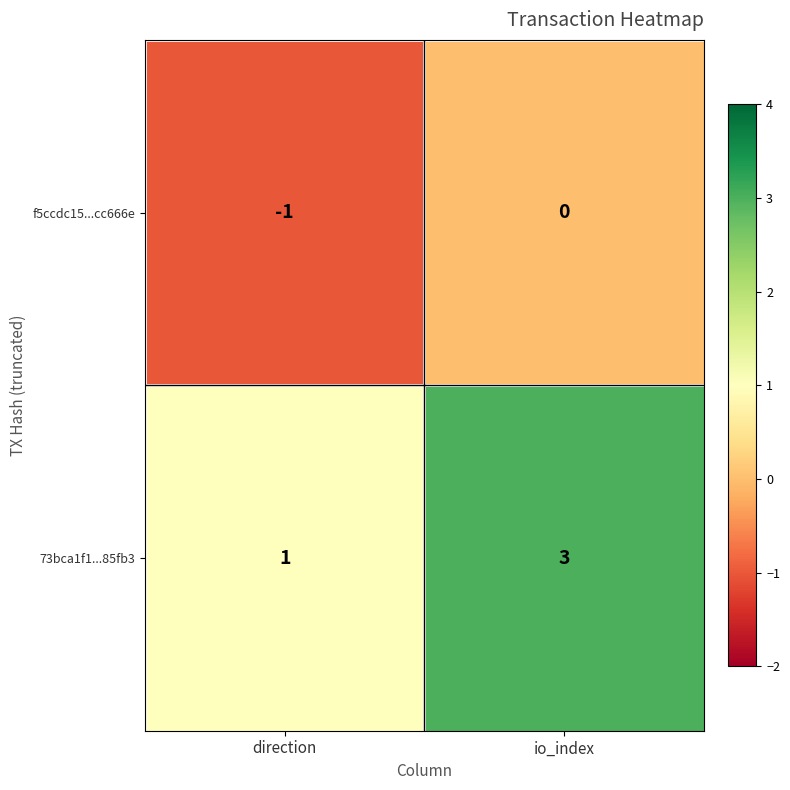

Is the value of f5ccdc15...cc666e at io_index greater than the value of 73bca1f1...85fb3 at direction?

No